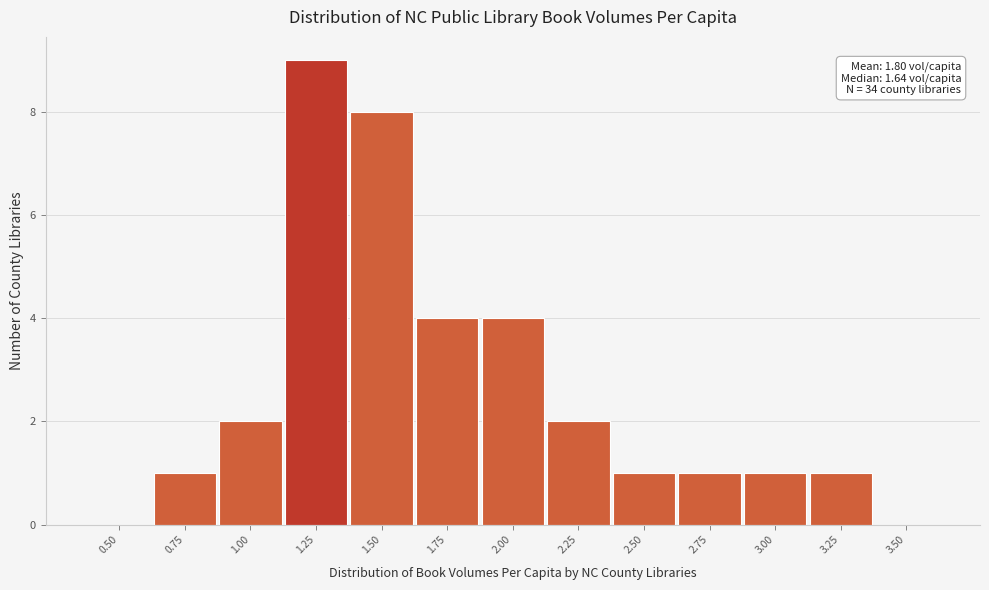

Reading left to right, extract all data points from this chart.

0.50=0	0.75=1	1.00=2	1.25=9	1.50=8	1.75=4	2.00=4	2.25=2	2.50=1	2.75=1	3.00=1	3.25=1	3.50=0